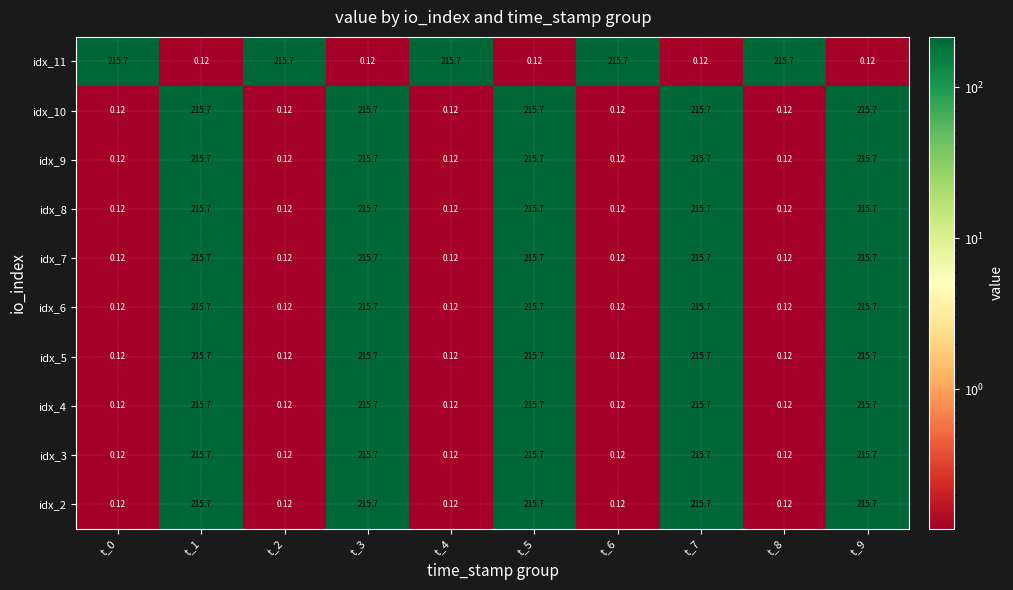

Is the value of idx_9 at t_3 greater than the value of idx_10 at t_8?

Yes